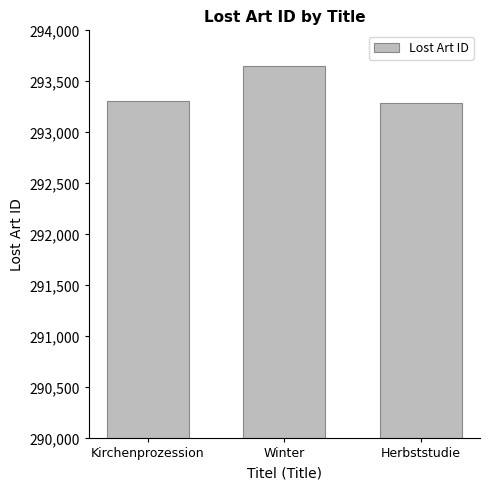

What is the minimum value shown in the chart?

293291